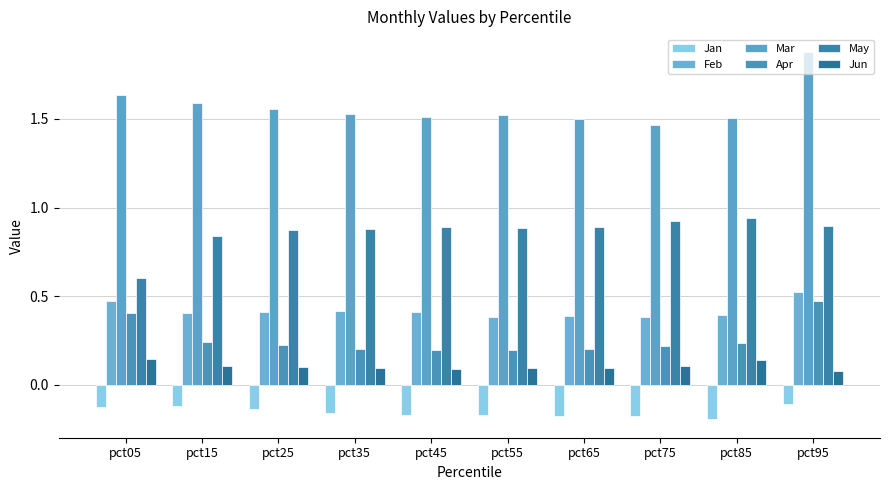

What is the difference between the maximum and minimum values in the Apr series?

0.3